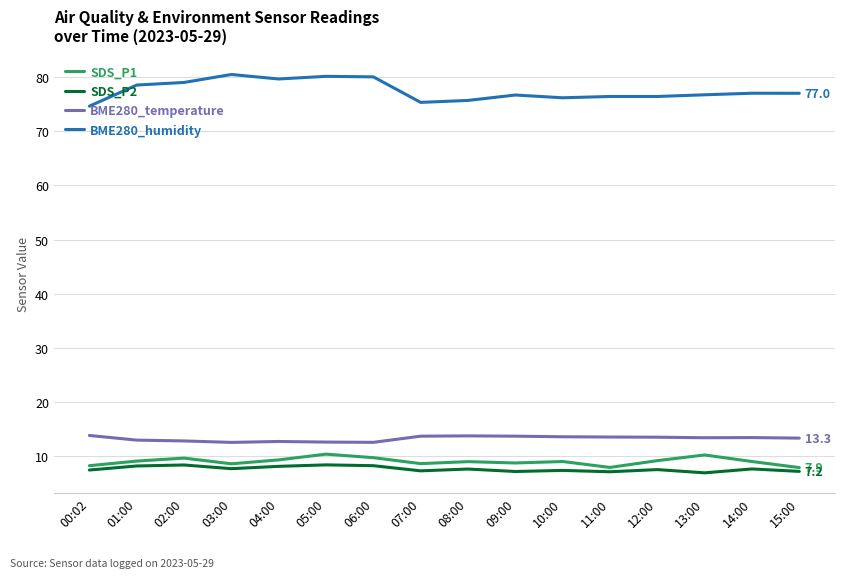

True or false: SDS_P2 and SDS_P1 intersect in this chart.

False